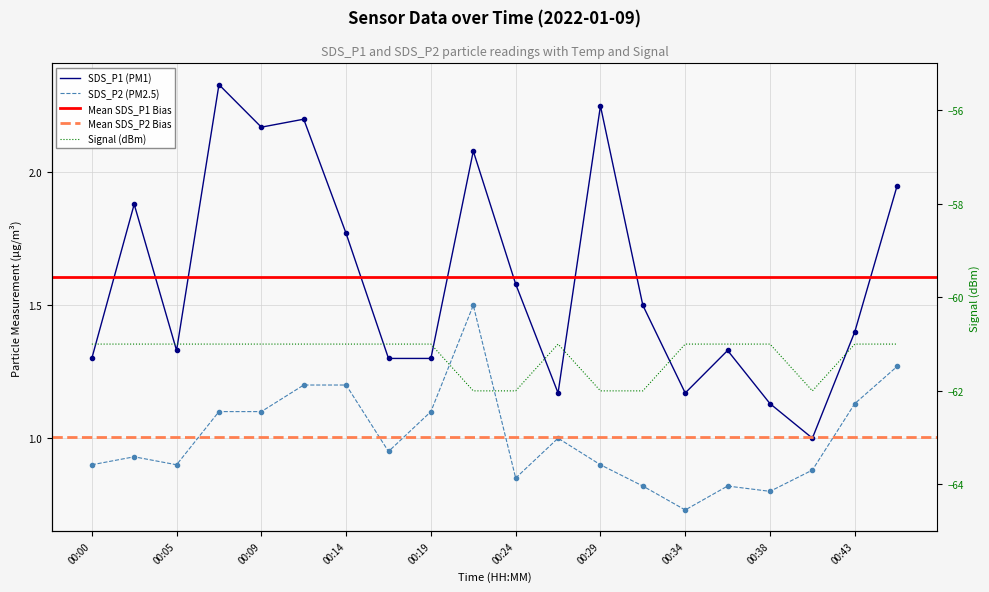

Does the chart have visible grid lines?

Yes